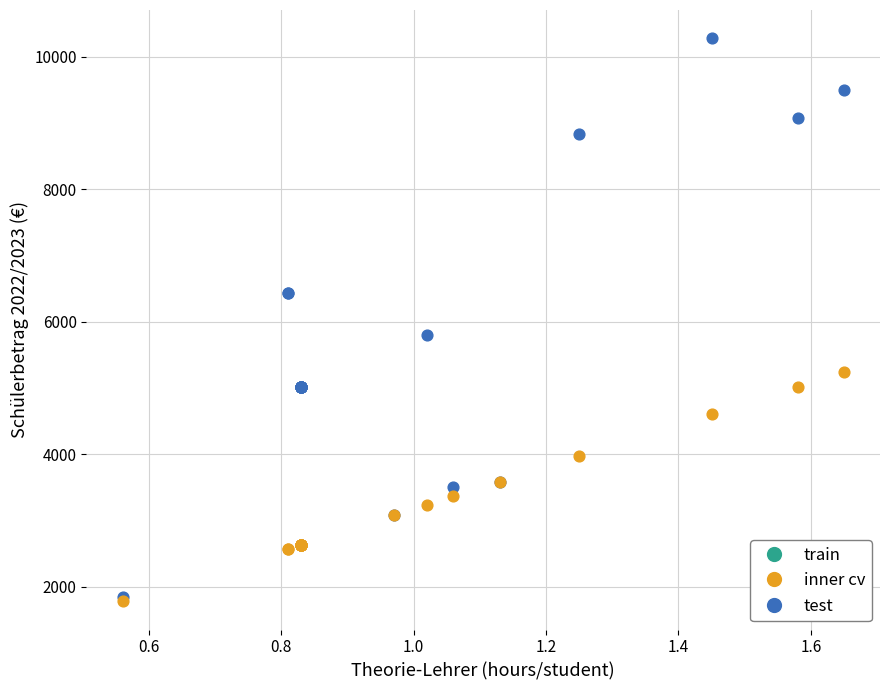

In the test series, what Y value is closest to 6064?

5800.3